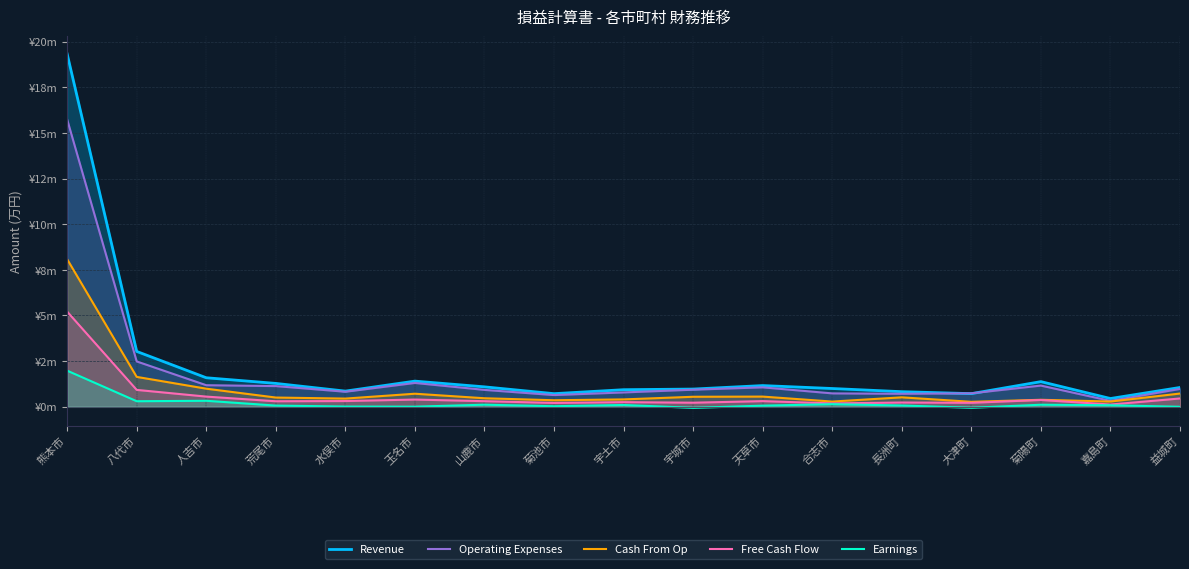

True or false: Free Cash Flow and Revenue cross at least once.

False